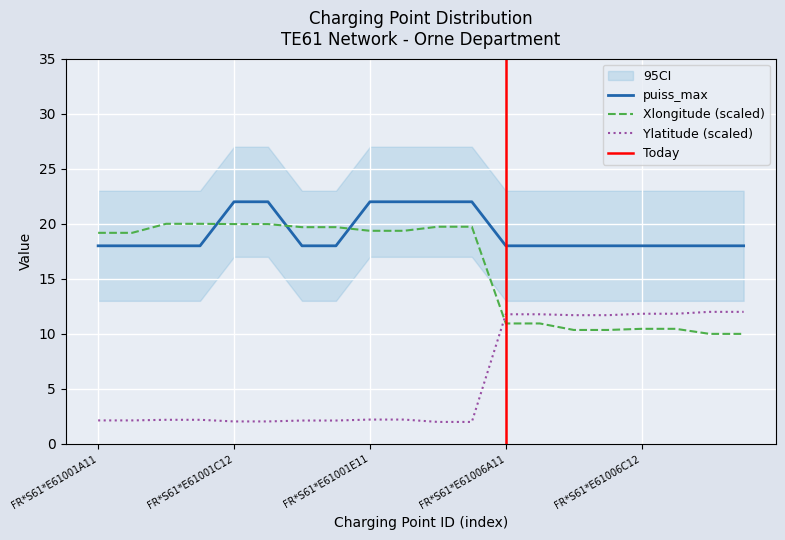

Is the value of puiss_max at FR*S61*E61001D11 greater than the value of Xlongitude at FR*S61*E61006D13?

Yes